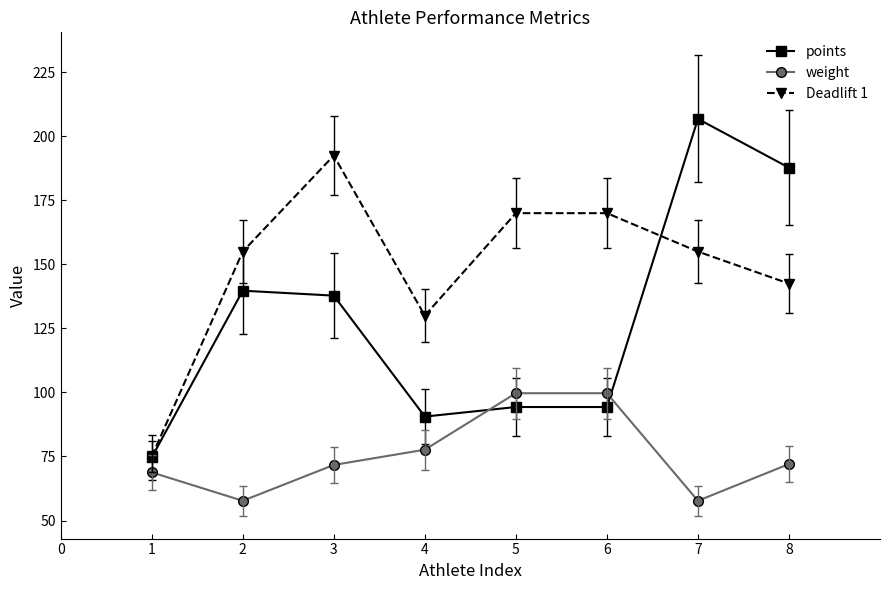

True or false: weight and points intersect in this chart.

True